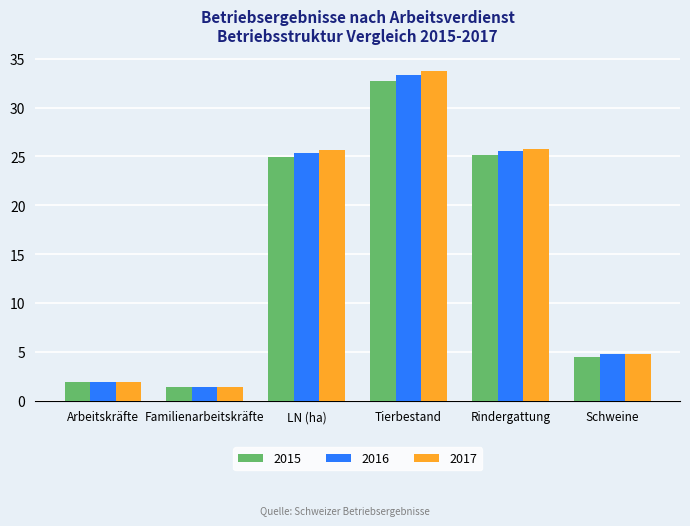

Which series changed the most between Tierbestand and Schweine?

2017